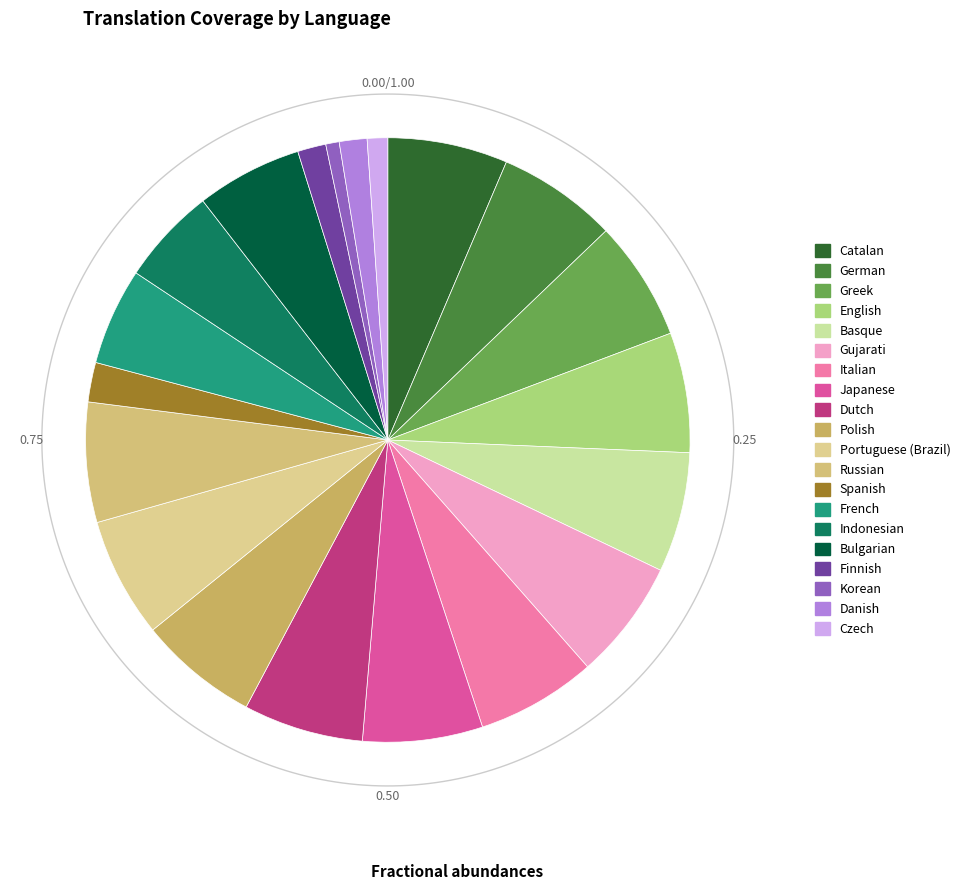

What percentage is the Gujarati slice, to the nearest percent?

6%